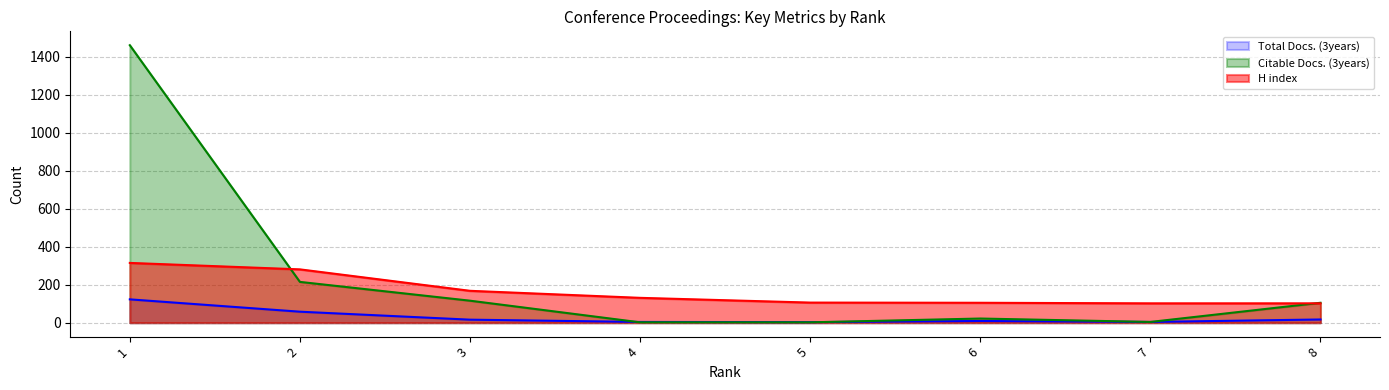

True or false: Total Docs. (3years) has more than 1 points higher than both neighbors.

False